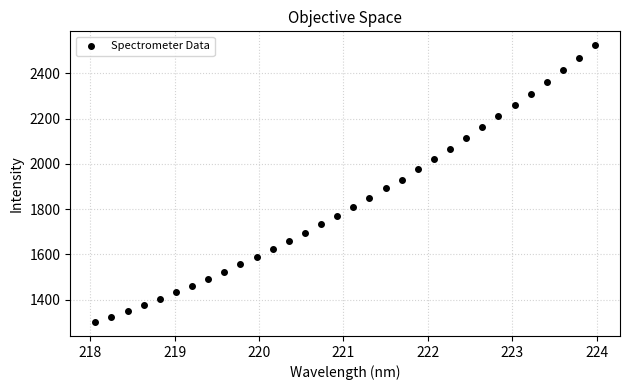

What is the range of X values (max minus min)?

5.9